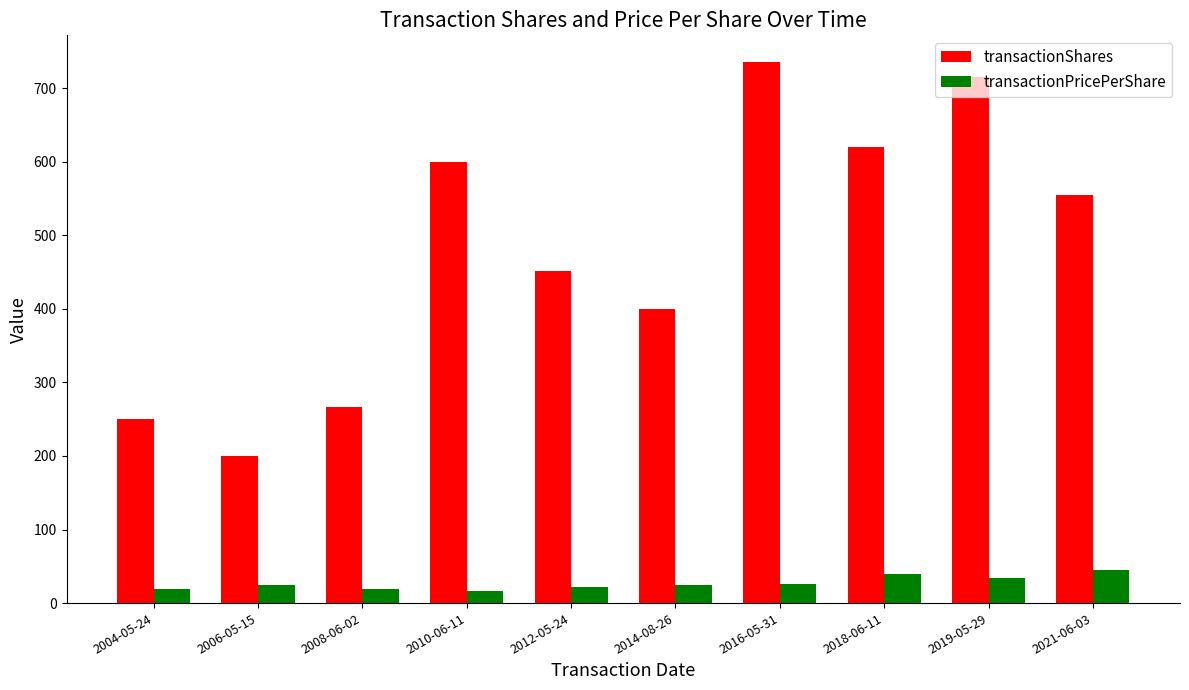

Is the value of transactionShares at 2012-05-24 greater than the value of transactionPricePerShare at 2008-06-02?

Yes